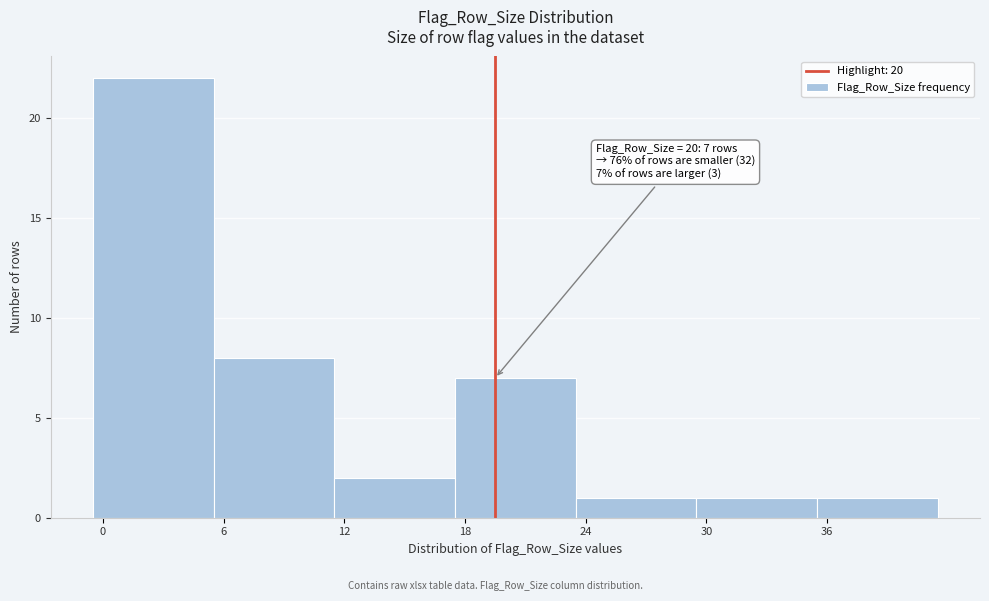

Reading left to right, what are all the values shown in this chart?

22	8	2	7	1	1	1